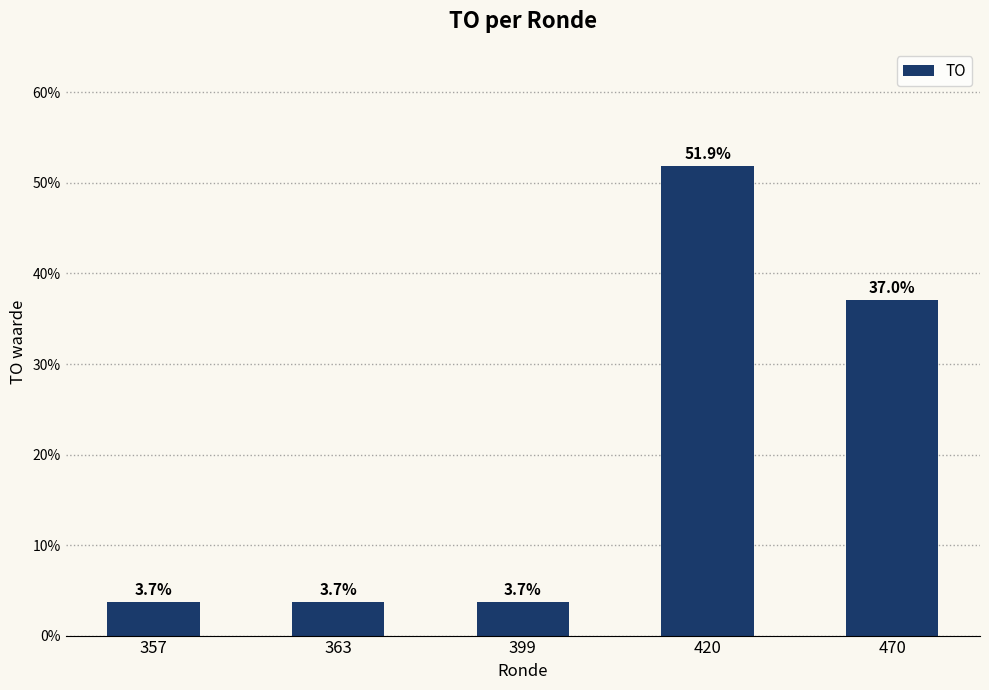

What is the difference between the maximum and second lowest values?

48.1